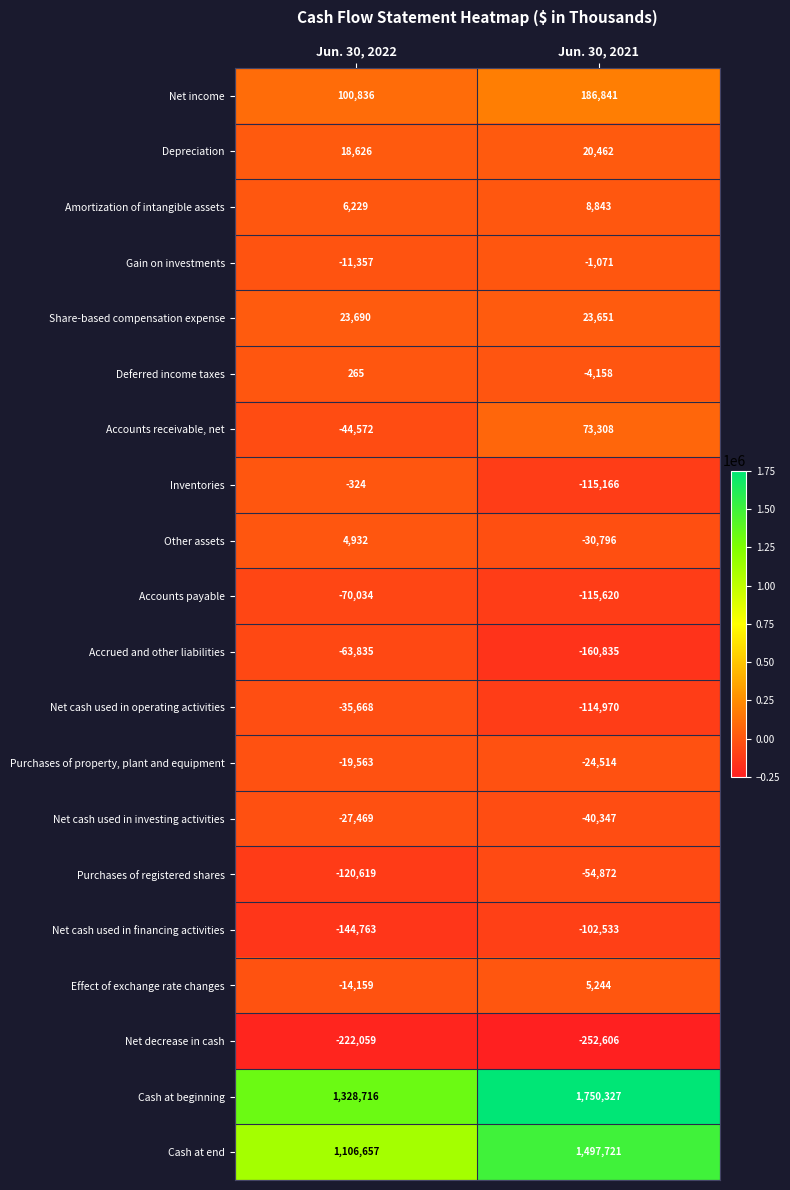

Which series has the widest spread of values?

Cash at beginning